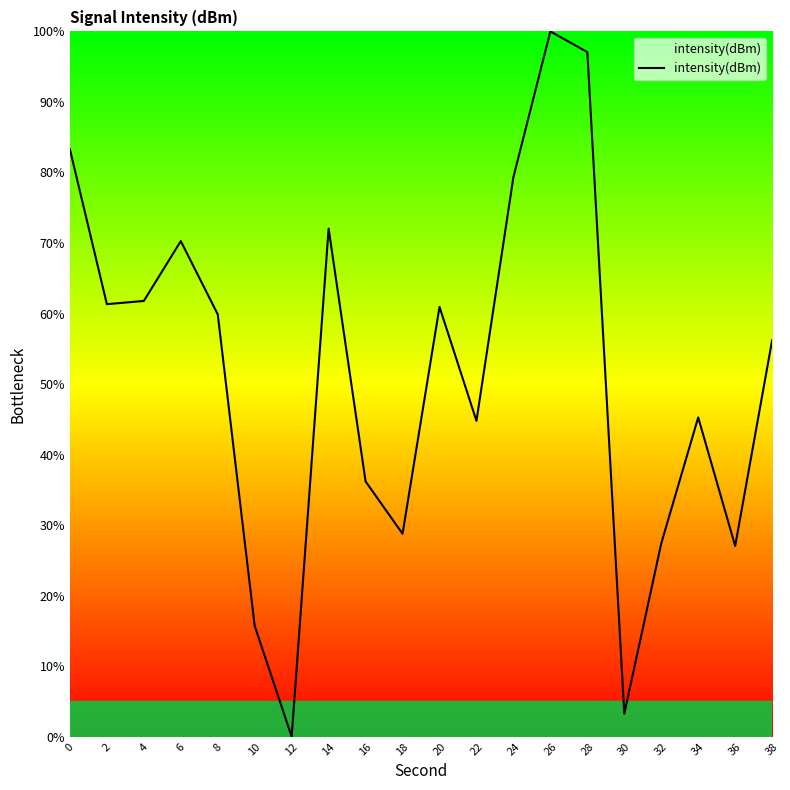

The value at 36 is 44.8. True or false?

False